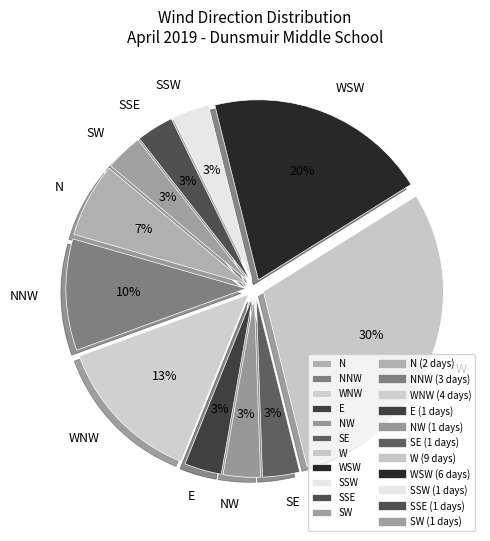

To the nearest percent, what is the average slice percentage?

9%